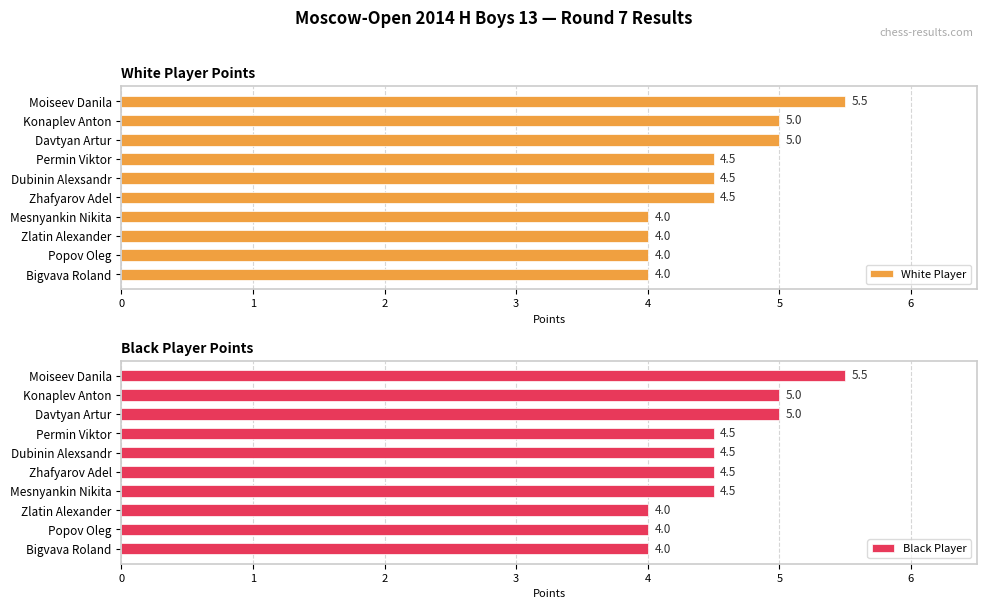

Count the number of categories in the chart.

10